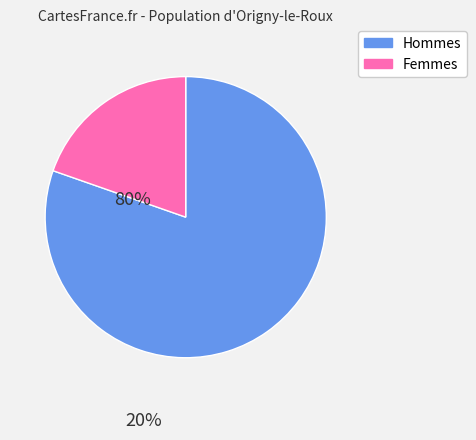

Is there any slice that represents more than half of the pie?

Yes